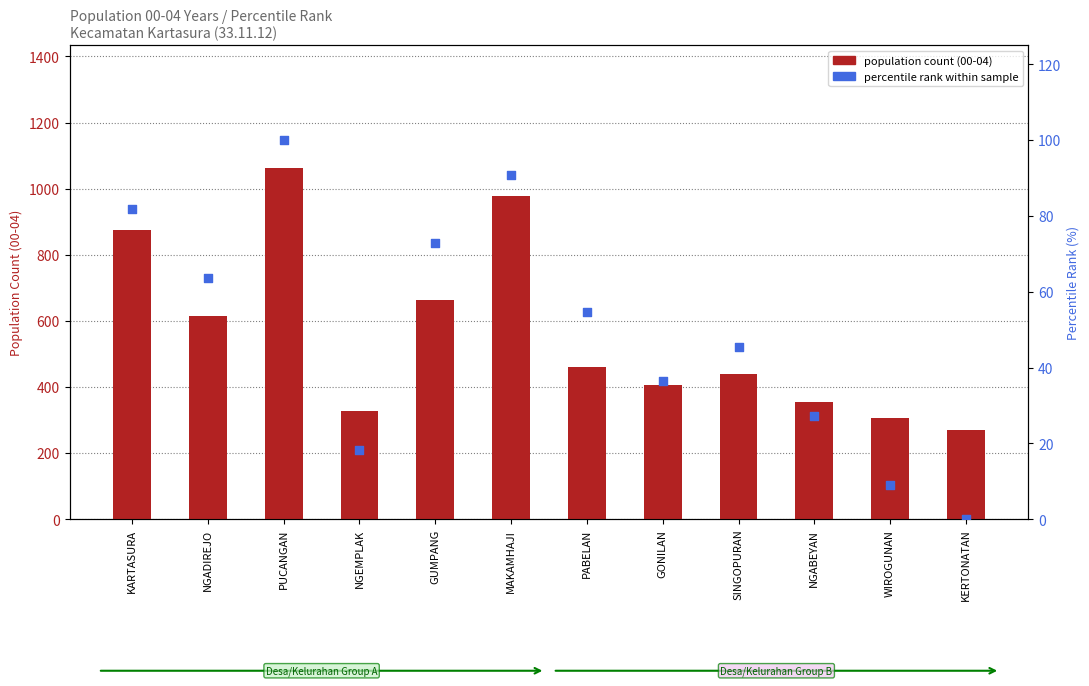

Which series has the largest Y range (max minus min)?

00-04 Jumlah